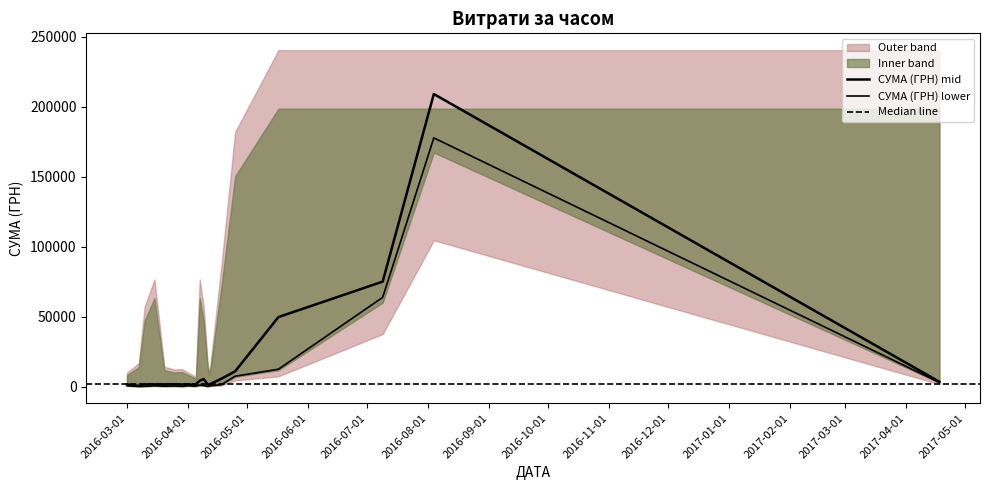

Between 2016-04-01 and 2016-07-01, which series saw the biggest shift?

mid